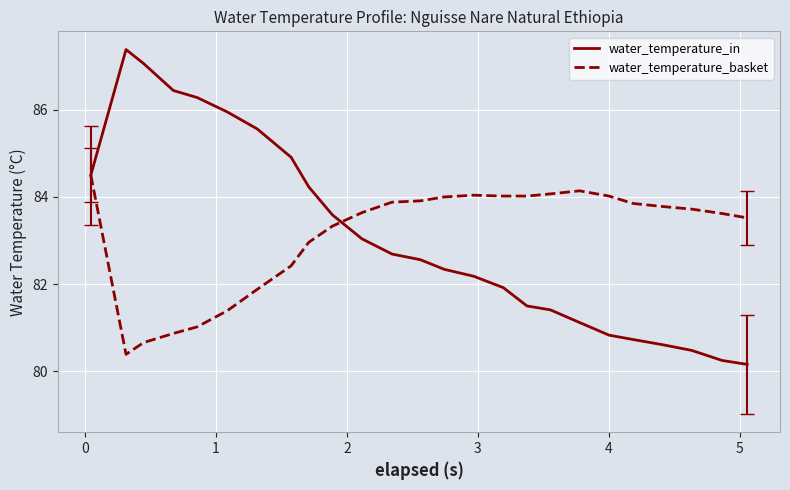

What is the minimum value shown in the chart?

80.2